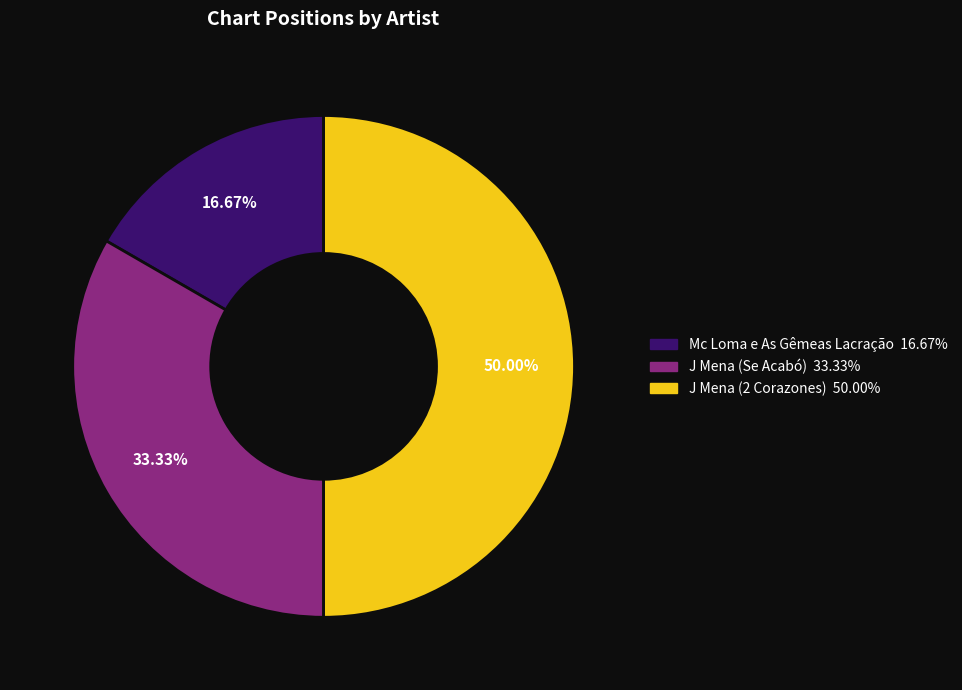

Does Mc Loma e As Gêmeas Lacração account for over 50% of the chart?

No